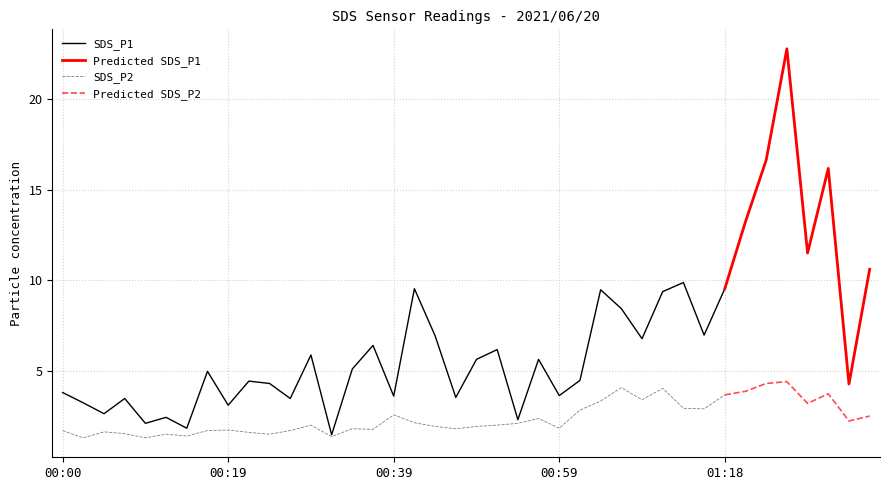

True or false: SDS_P1 has more than 1 interior local peaks.

True